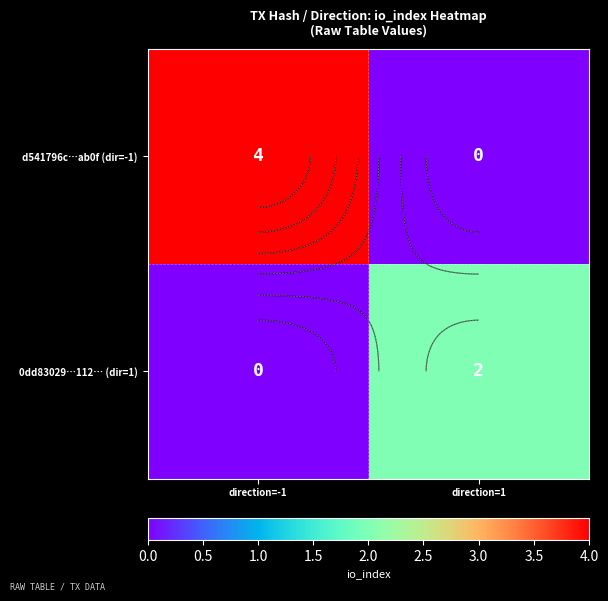

What is the sum of the d541796c…ab0f (dir=-1) values at direction=1 and direction=-1?

4